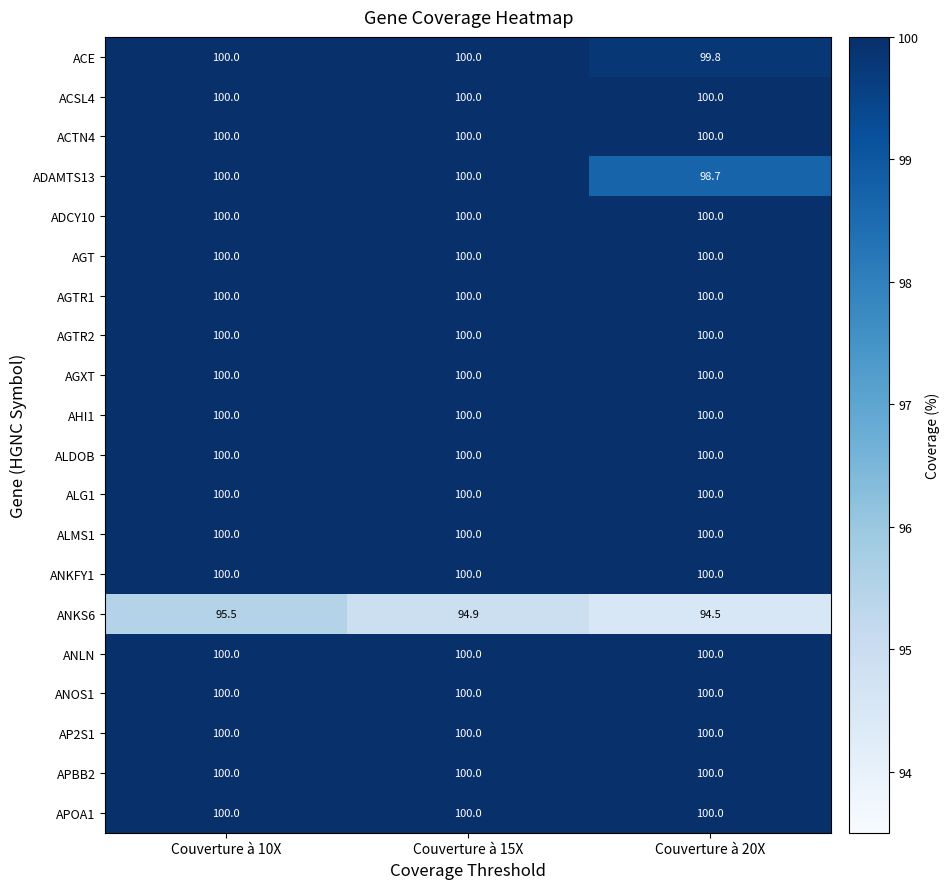

What is the minimum value shown in the chart?

94.5